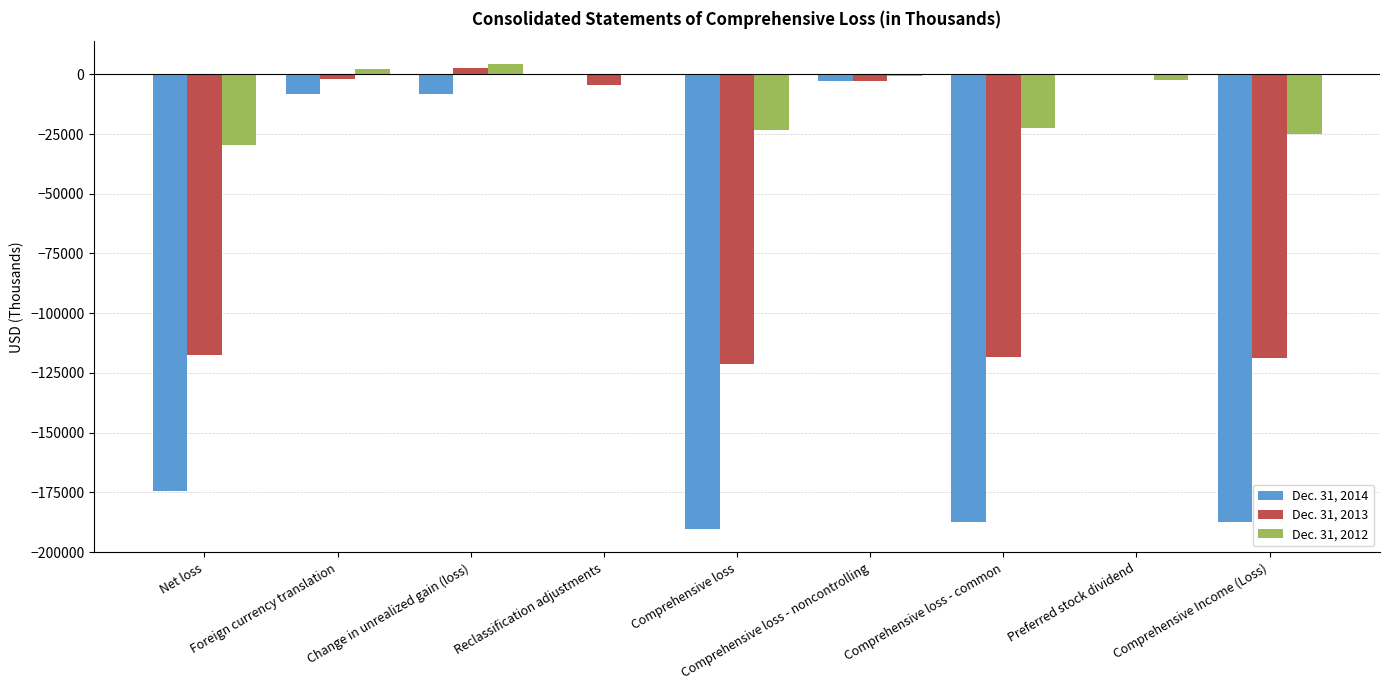

How many values in the Dec. 31, 2013 series exceed -4580?

4